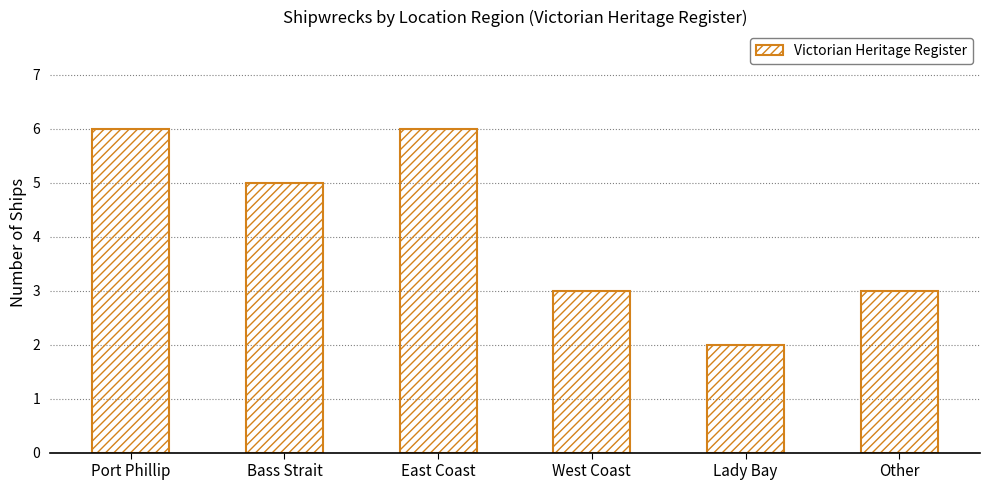

How many values are between 3 and 6?

5